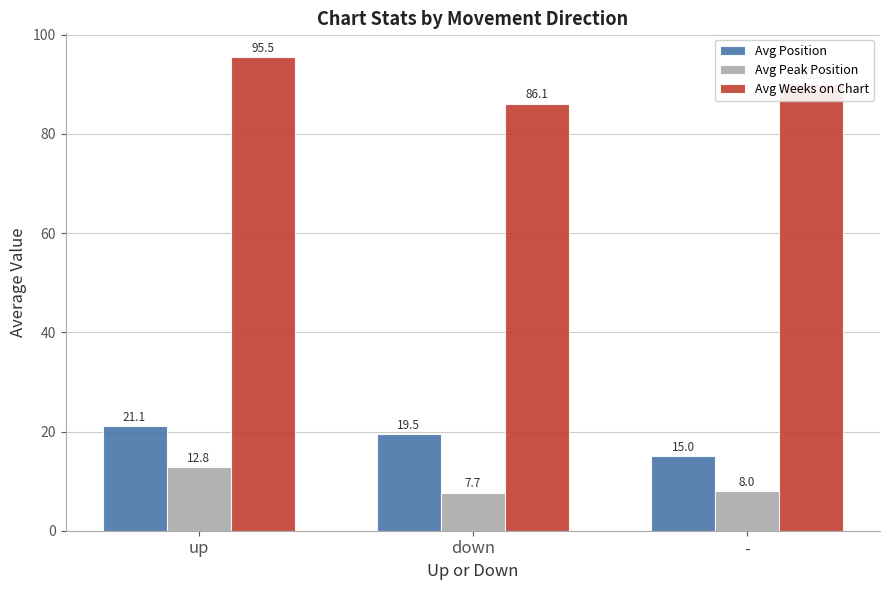

Between up and -, which series saw the biggest shift?

Avg Position